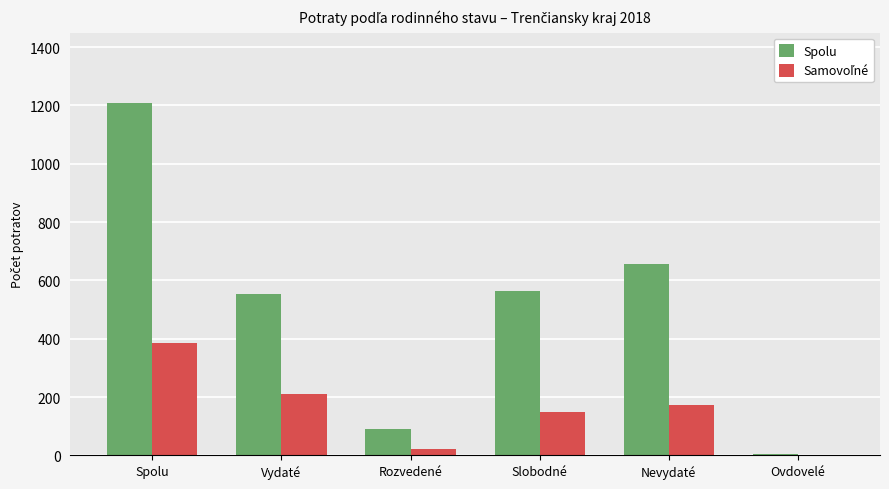

What is the total value across all series at Spolu?

1592